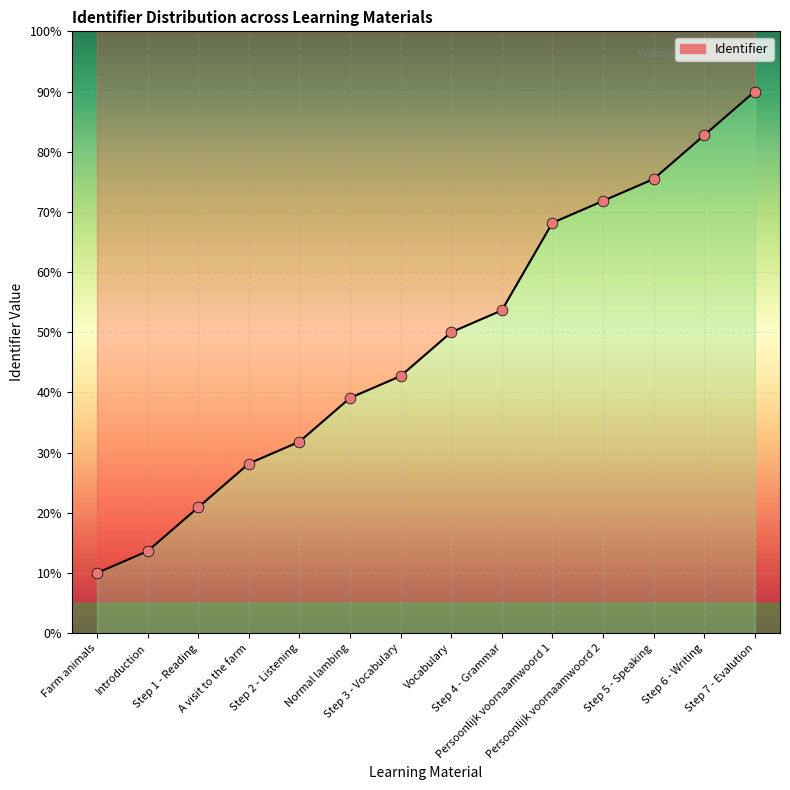

What is the ratio of the value at Persoonlijk voornaamwoord 1 to the value at Step 6 - Writing?

0.8